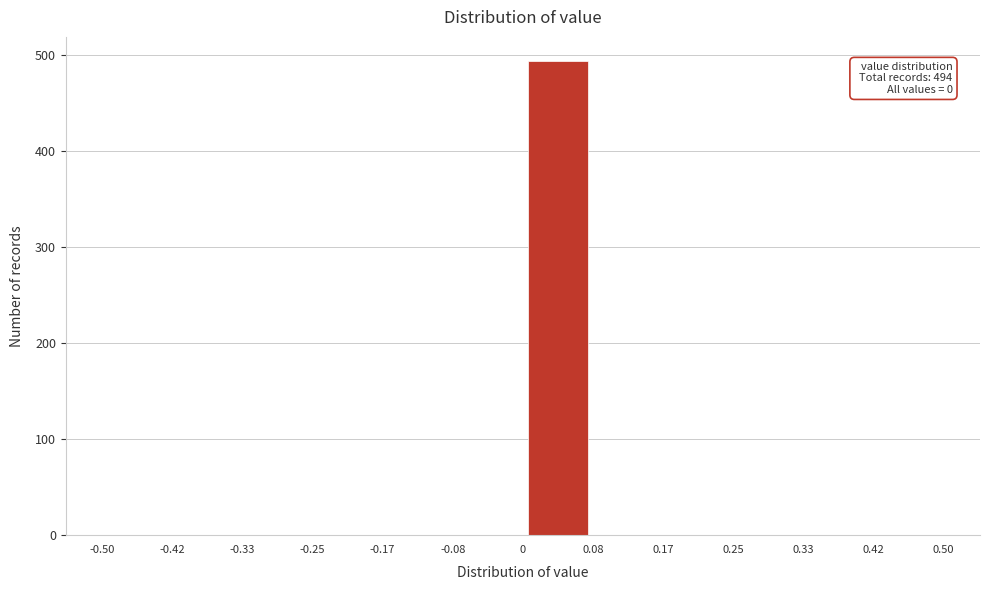

Which range on the x-axis has the tallest bar?

0 to 0.08